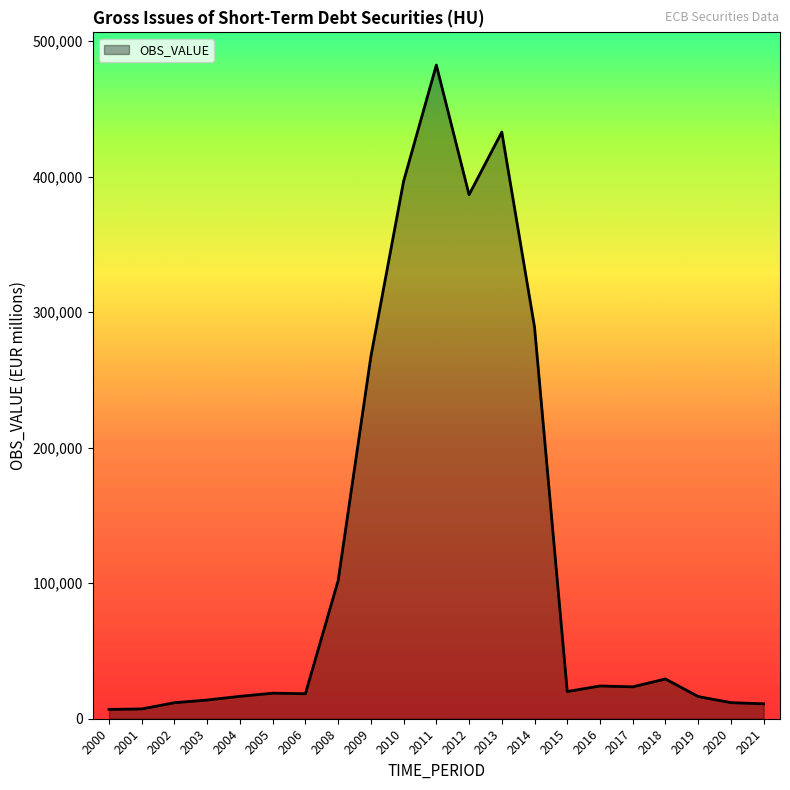

What is the difference between the second highest and minimum values?

425926.7